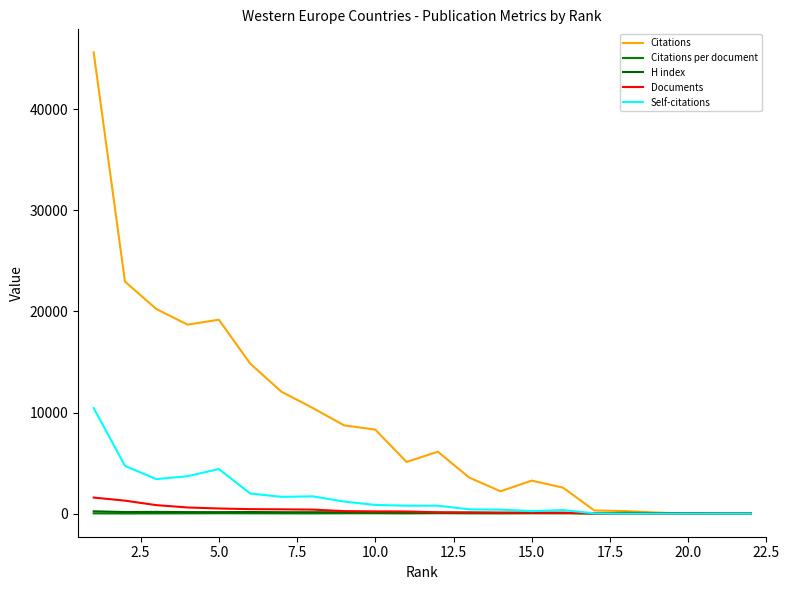

Which series ends up on top after the final intersection of Citations per document and Documents?

Citations per document